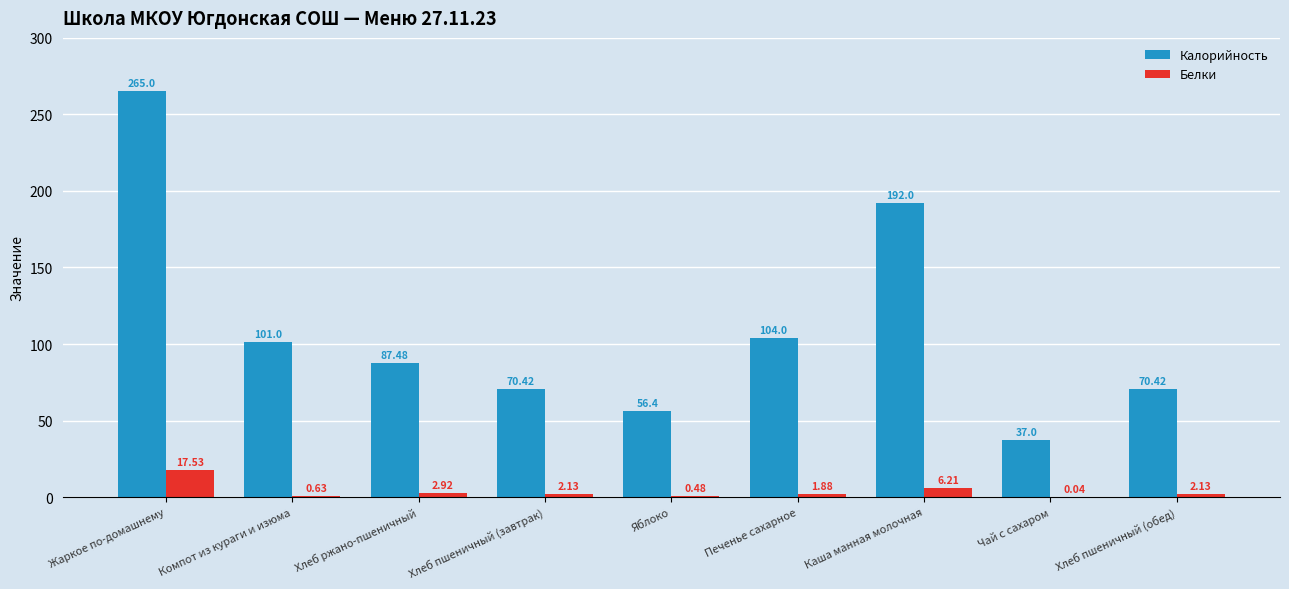

Which series has the largest total across all categories?

Калорийность